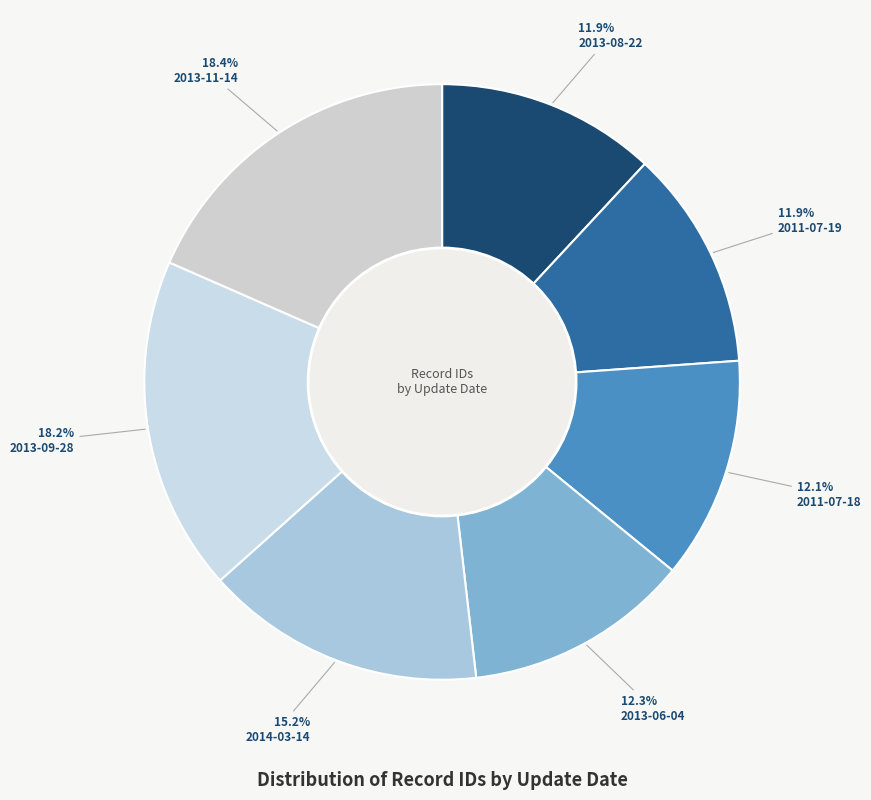

What is the ratio of the value at 2014-03-14 to the value at 2011-07-19?

1.3